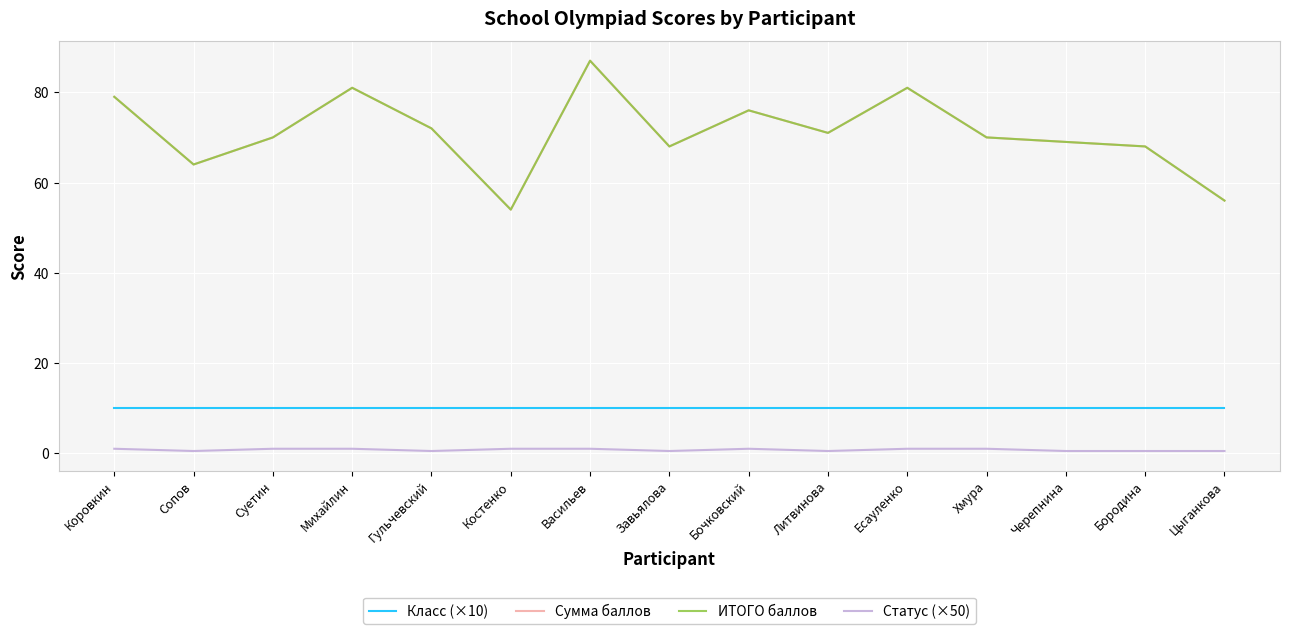

Does the chart have visible grid lines?

Yes